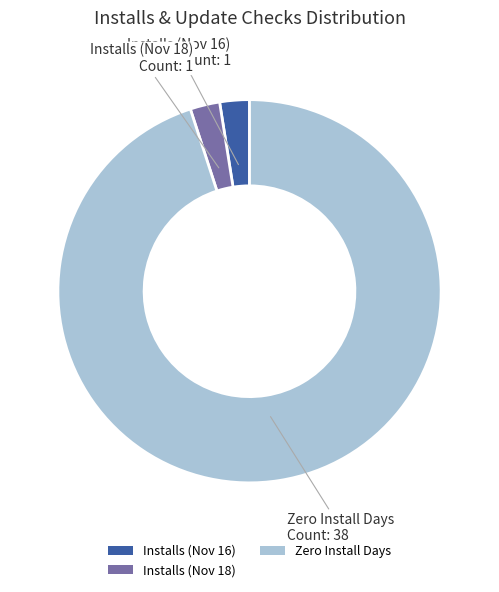

Is the sum of Installs (Nov 16) and Installs (Nov 18) greater than half?

No